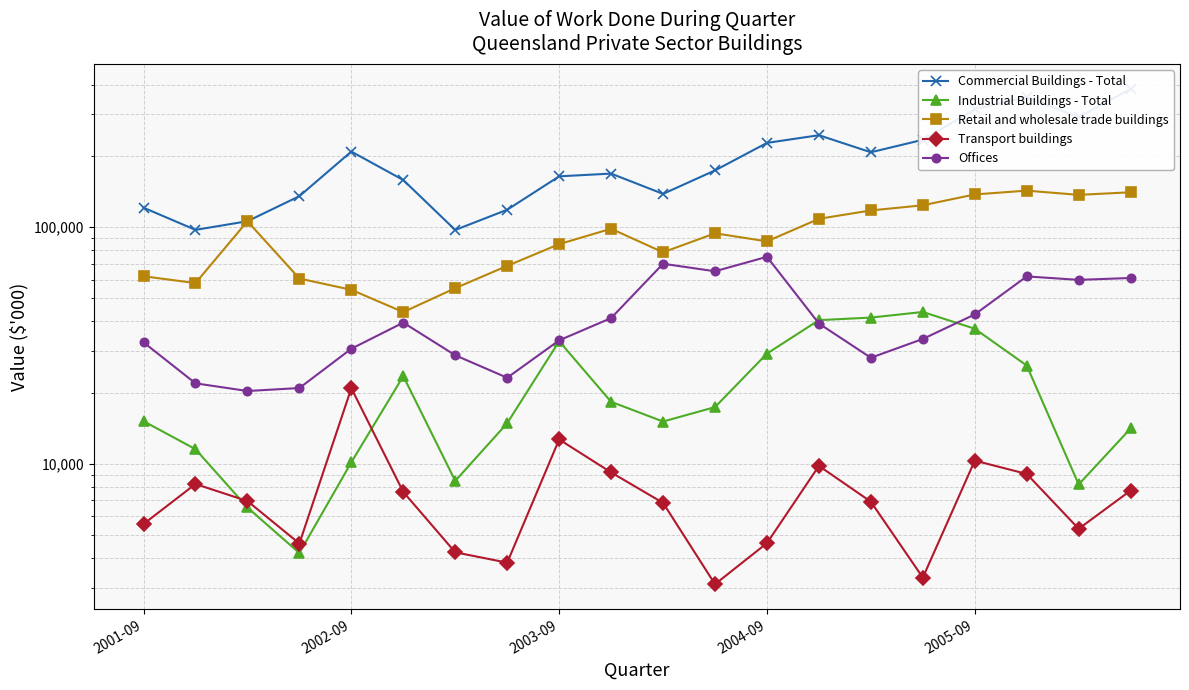

What is the total value across all series at 2002-09?

324396